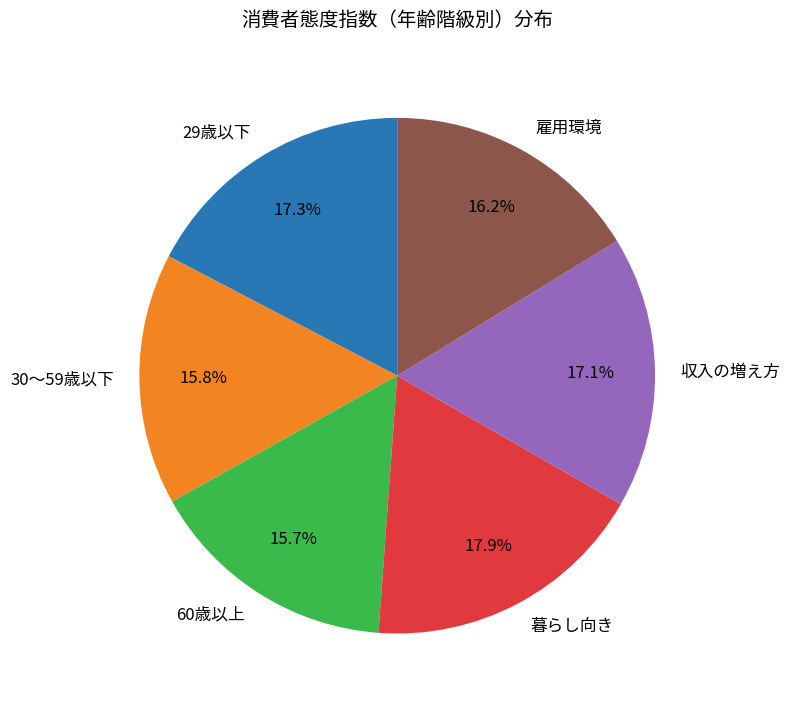

Is 収入の増え方 the majority of the pie?

No